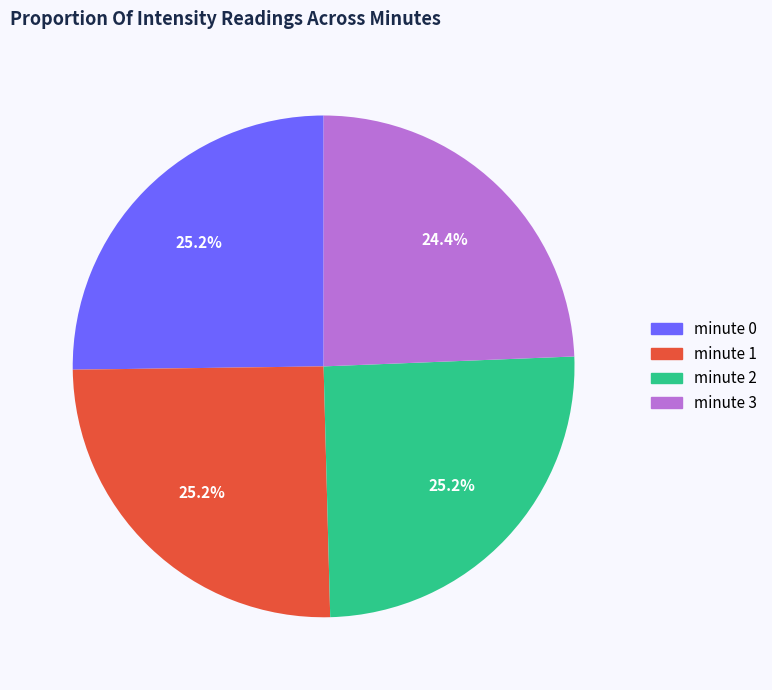

How many slices are in this pie chart?

4